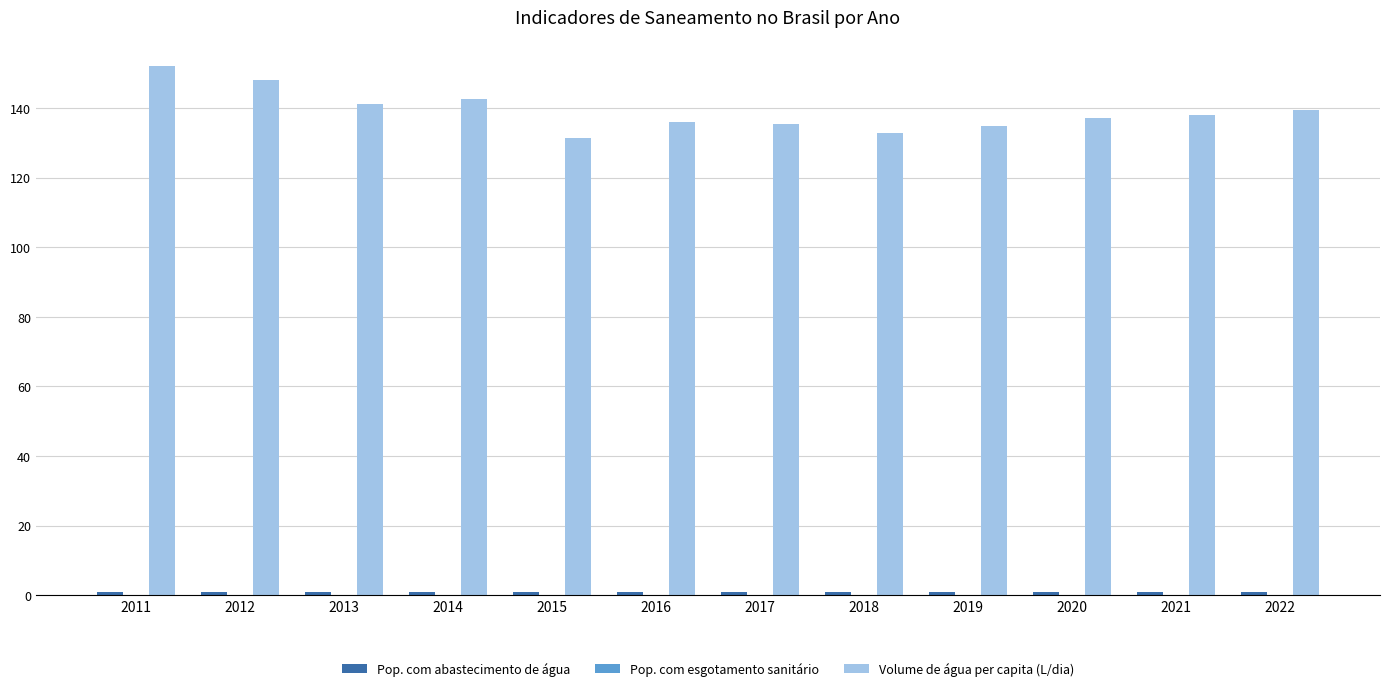

The value of Volume de água per capita (L/dia) at 2017 is 29.0. True or false?

False